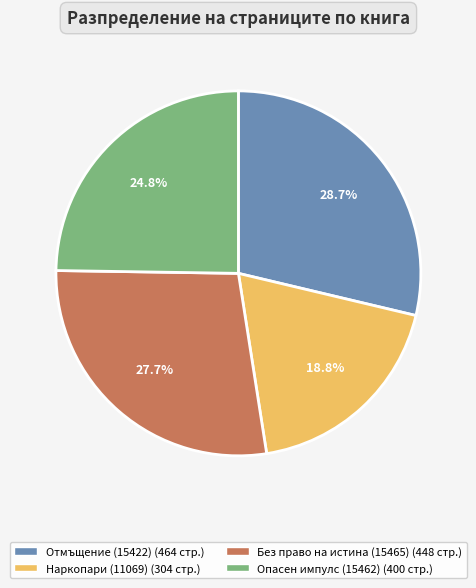

Combined, what portion of the pie is Отмъщение (15422) and Наркопари (11069)?

47.5%